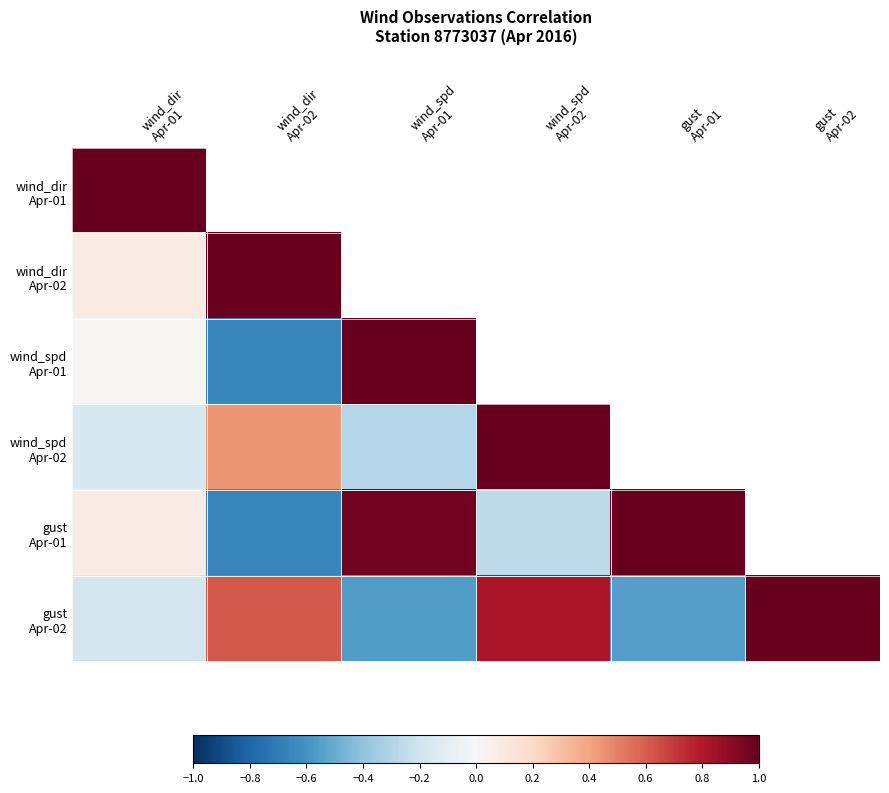

At which category does the chart reach its minimum across all series?

gust
Apr-01